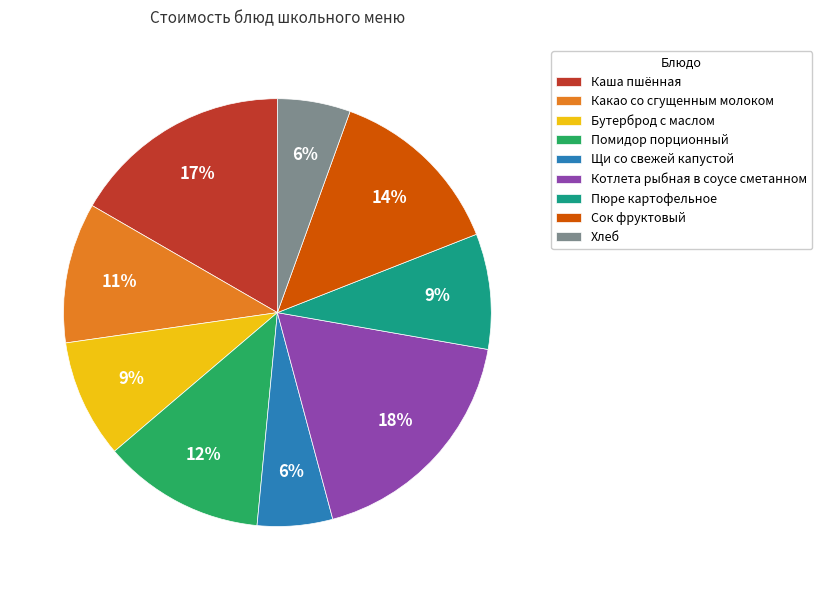

Count the number of slices in the pie.

9